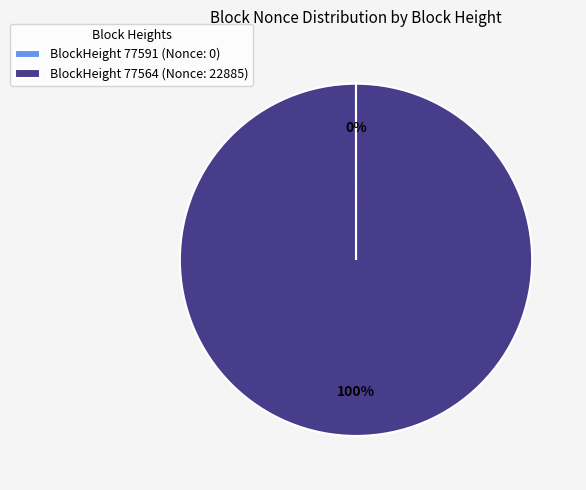

To the nearest percent, what is the average slice percentage?

50%